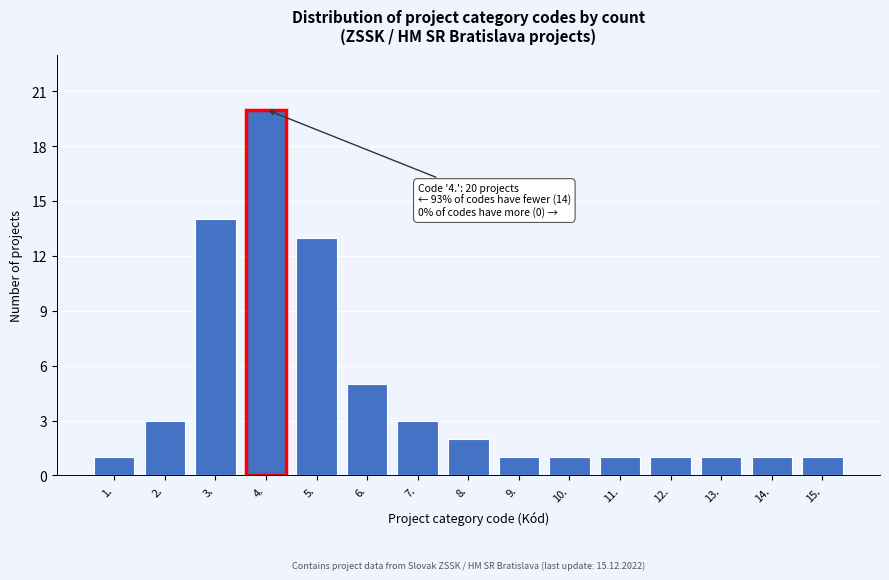

Reading left to right, what are all the values shown in this chart?

1	3	14	20	13	5	3	2	1	1	1	1	1	1	1